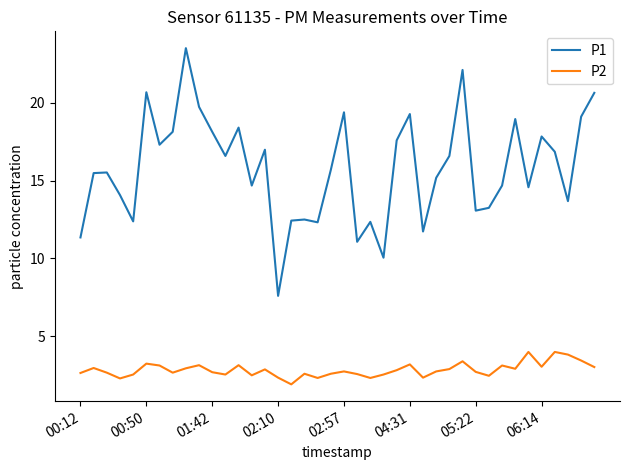

True or false: P2 and P1 cross at least once.

False